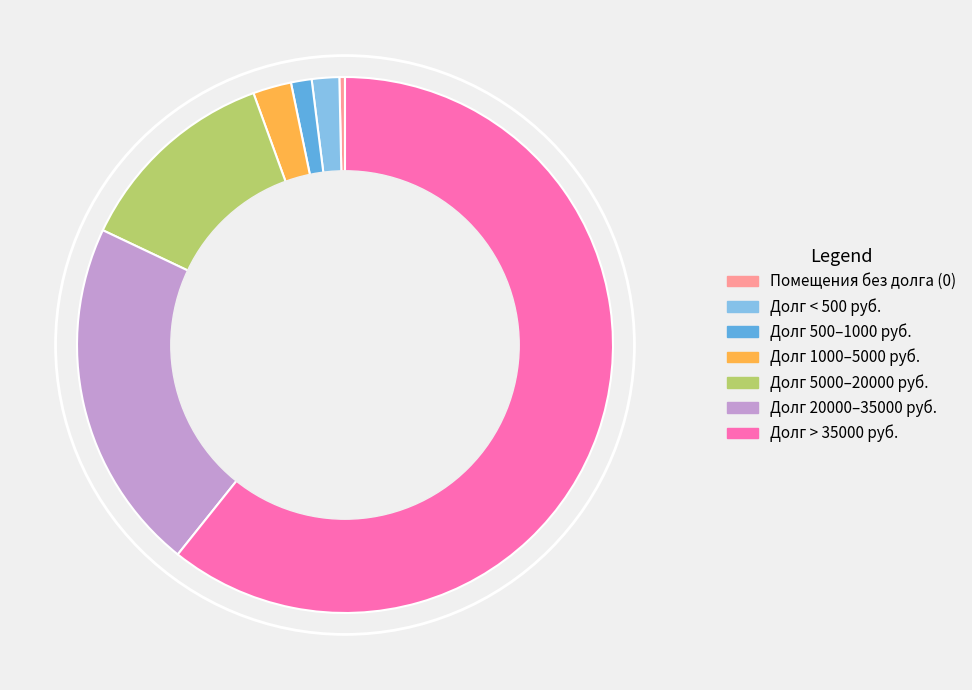

Which has a higher value, Долг > 35000 руб. or Долг 1000–5000 руб.?

Долг > 35000 руб.